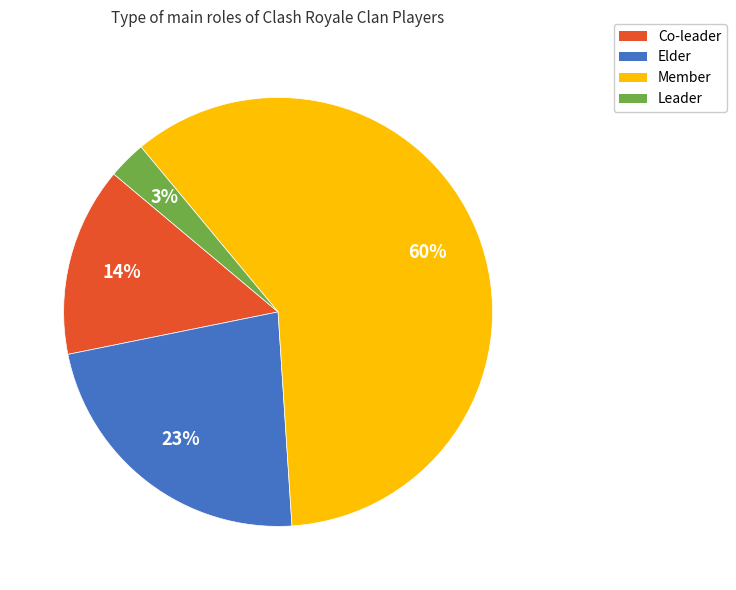

What is the largest slice in the pie chart?

Member